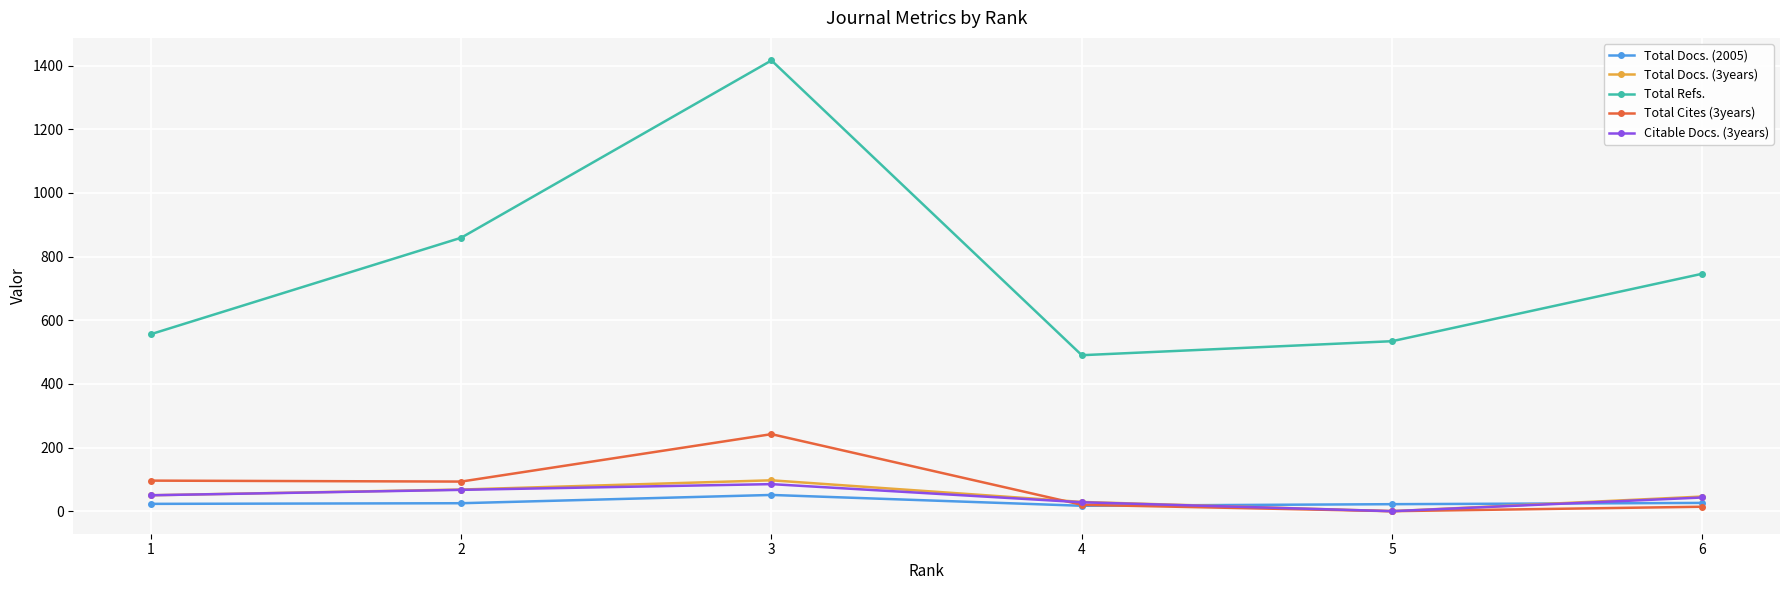

Count the number of categories in the chart.

6